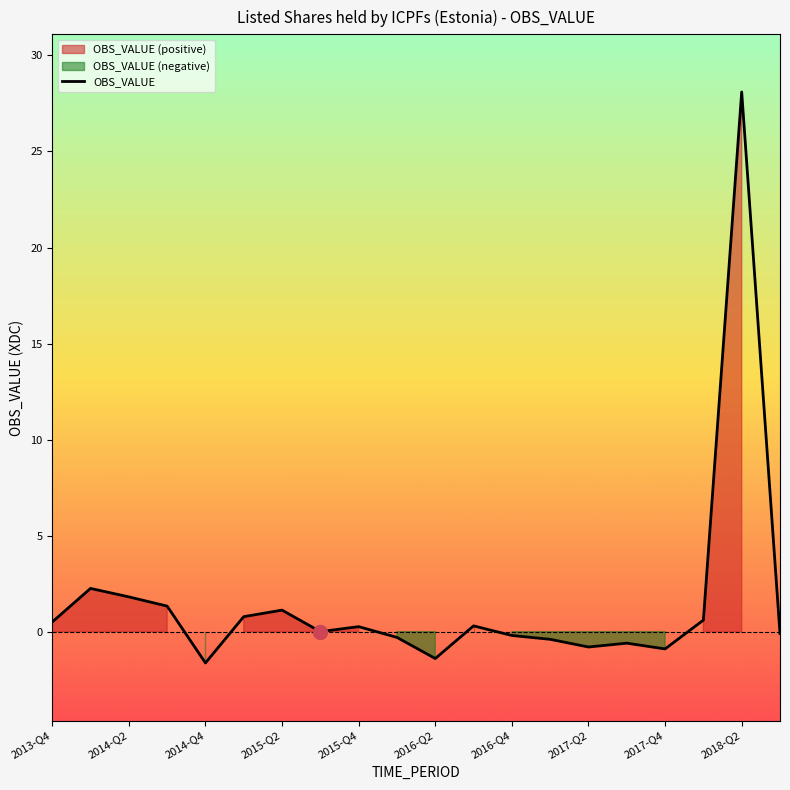

Reading right to left, what are all the values shown in this chart?

-0.1	28.1	0.6	-0.9	-0.6	-0.8	-0.4	-0.2	0.3	-1.4	-0.3	0.3	0.0	1.1	0.8	-1.6	1.3	1.8	2.2	0.5